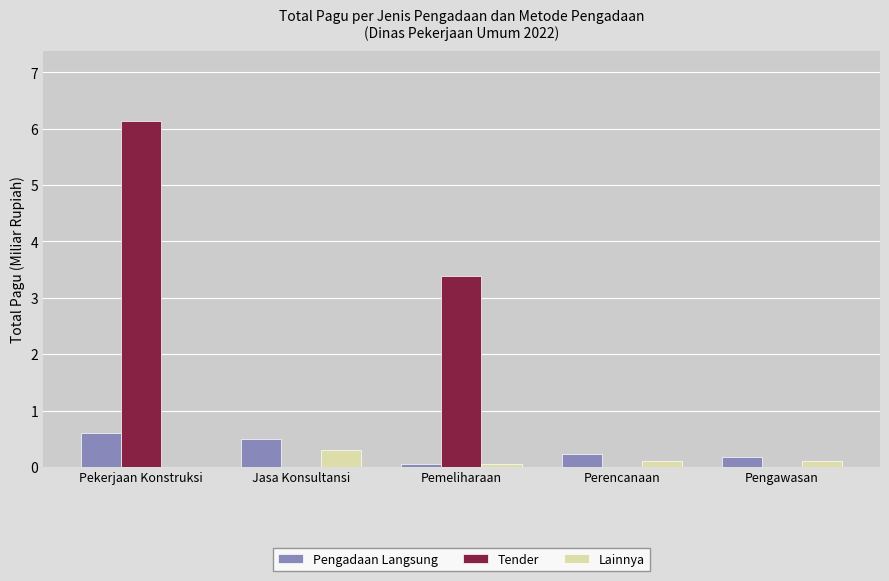

How many groups of bars are there?

5